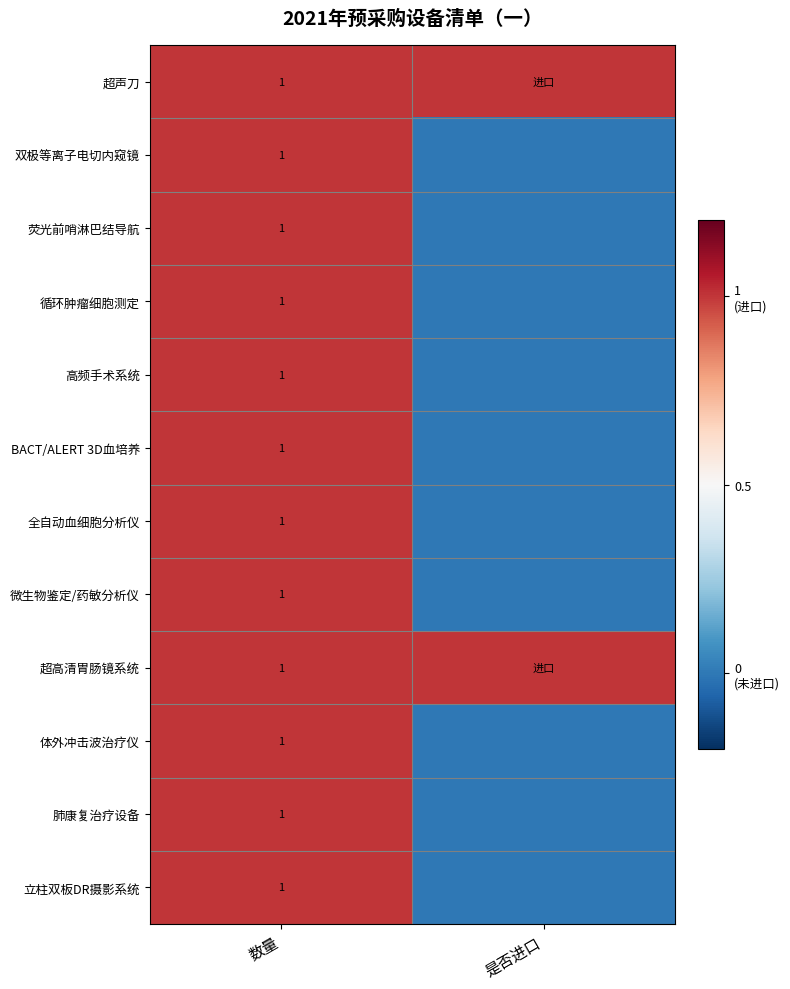

Is the value of 超高清胃肠镜系统 at 数量 greater than the value of BACT/ALERT 3D血培养 at 数量?

No